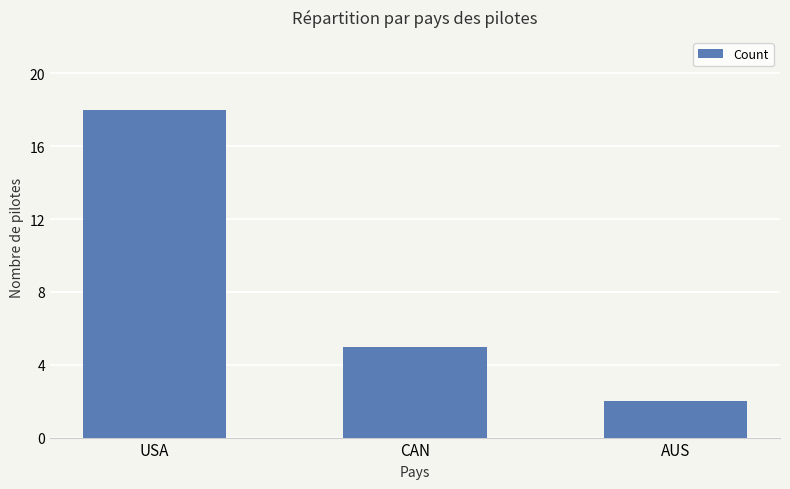

Where does the data first go above 5?

USA